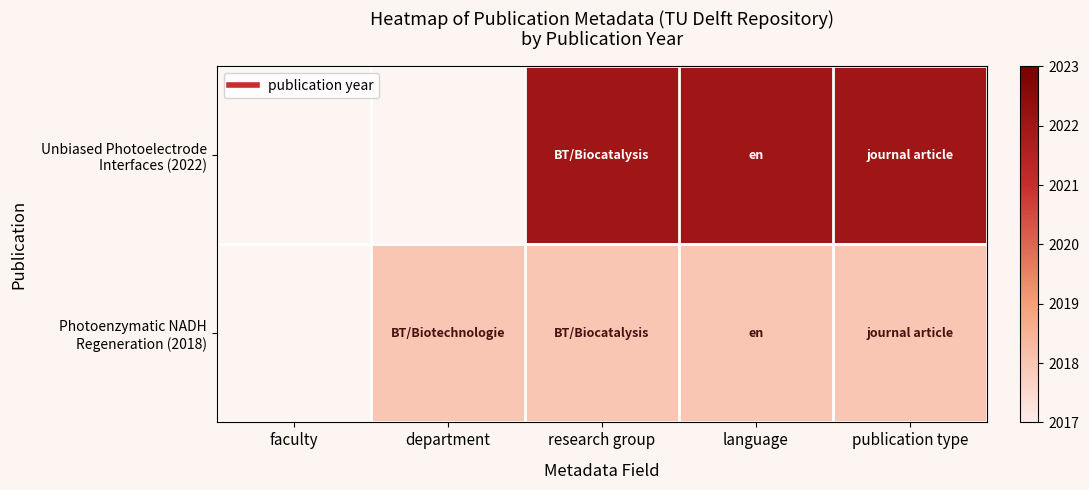

Rank the series at research group from lowest to highest value.

Photoenzymatic NADH Regeneration (2018), Unbiased Photoelectrode Interfaces (2022)